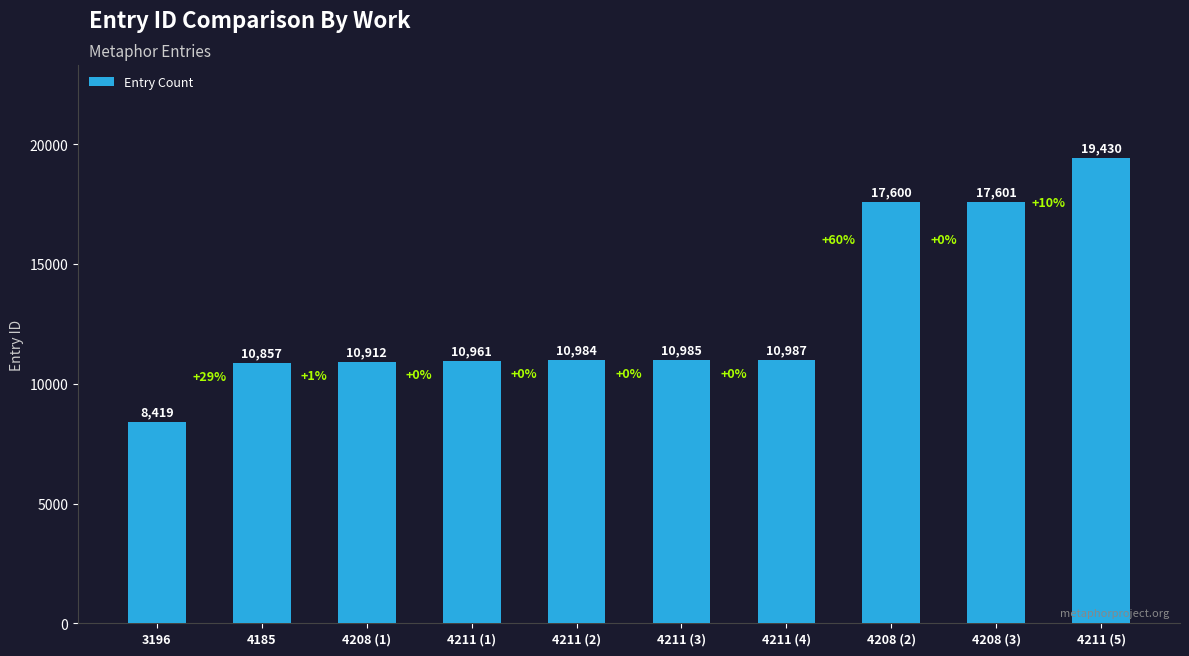

What is the difference between the maximum and minimum values?

11011